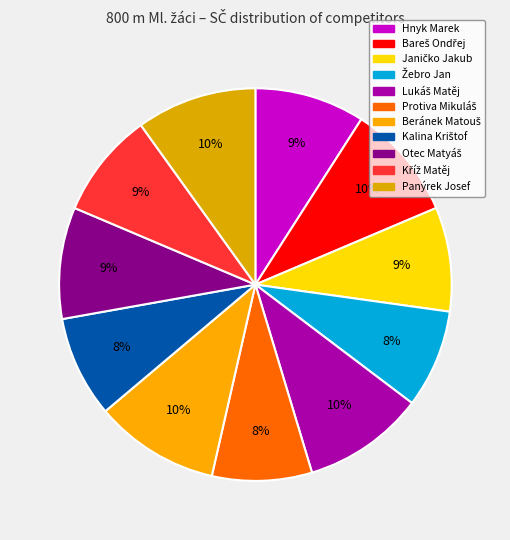

Is Beránek Matouš the majority of the pie?

No